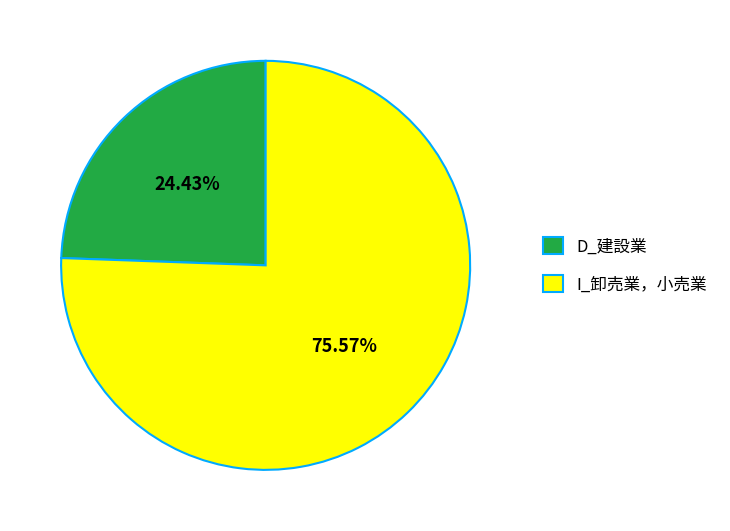

To the nearest percent, what is the difference between the largest and smallest slice percentages?

51%